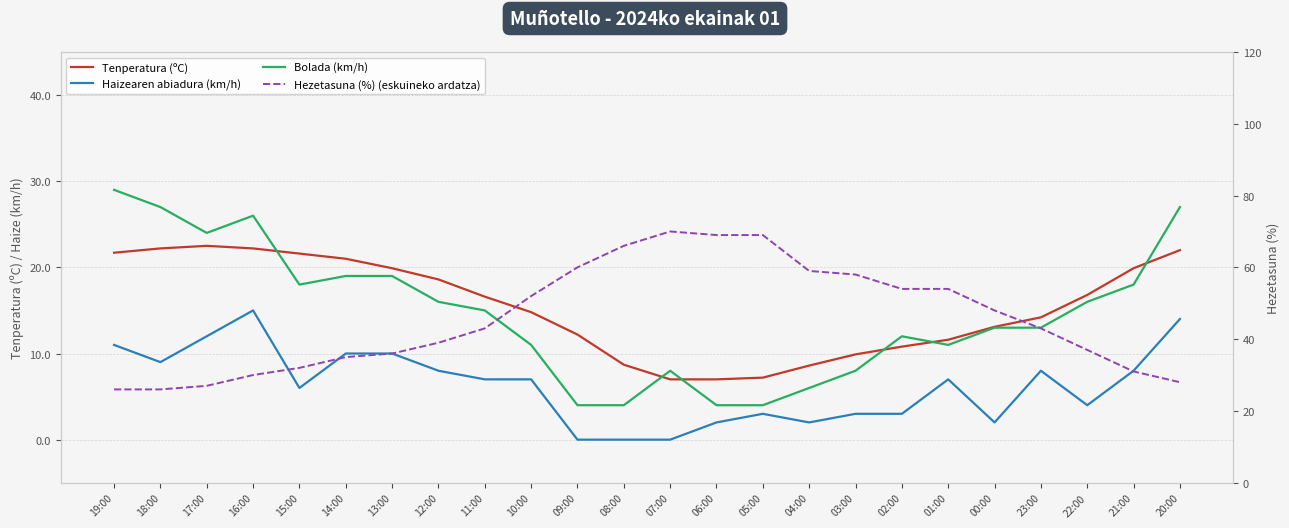

List the labels in order of Tenperatura (ºC) value, smallest first.

07:00, 06:00, 05:00, 04:00, 08:00, 03:00, 02:00, 01:00, 09:00, 00:00, 23:00, 10:00, 11:00, 22:00, 12:00, 13:00, 21:00, 14:00, 15:00, 19:00, 20:00, 18:00, 16:00, 17:00